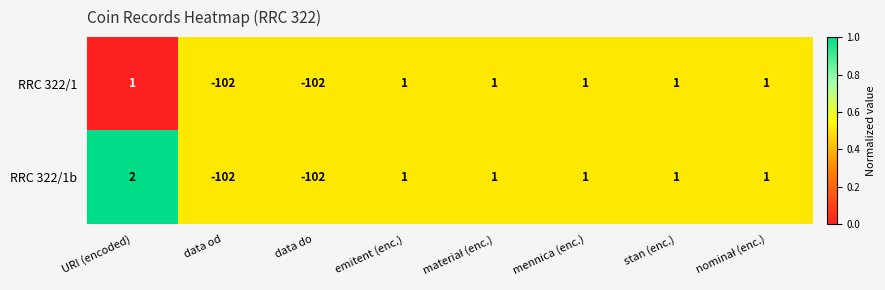

Count the number of data series in this chart.

2